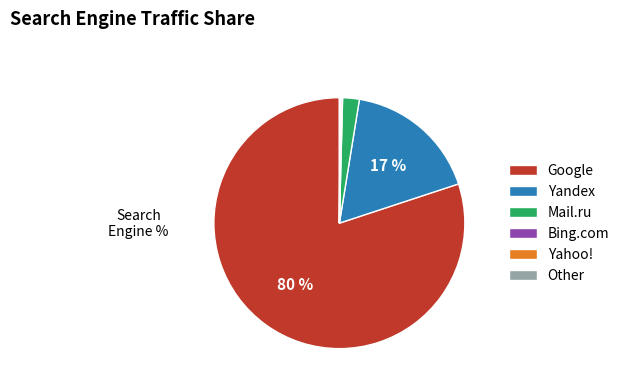

Is it true that Google is 69% of the pie?

False